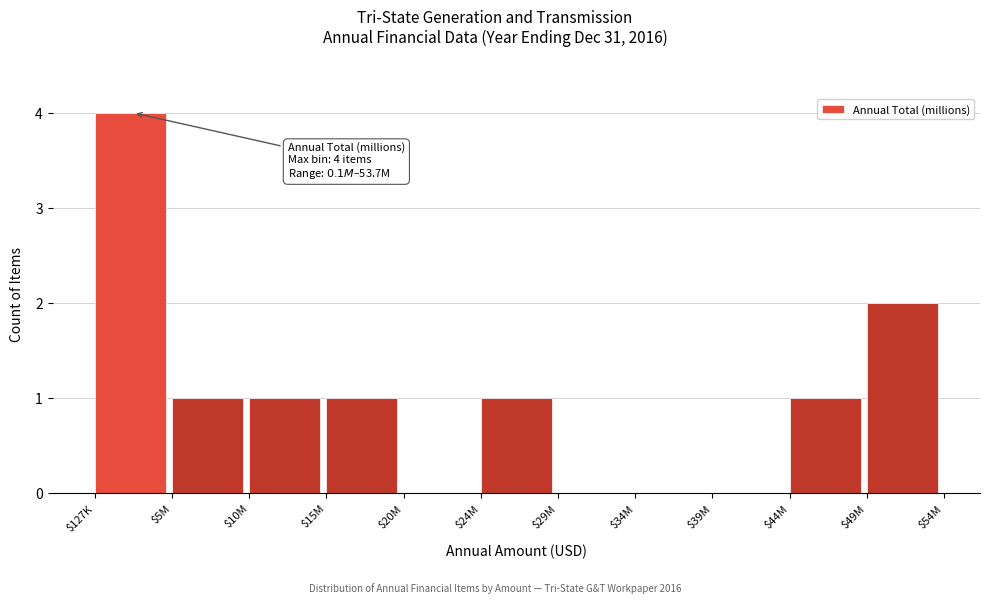

What is the sum of all values?

11